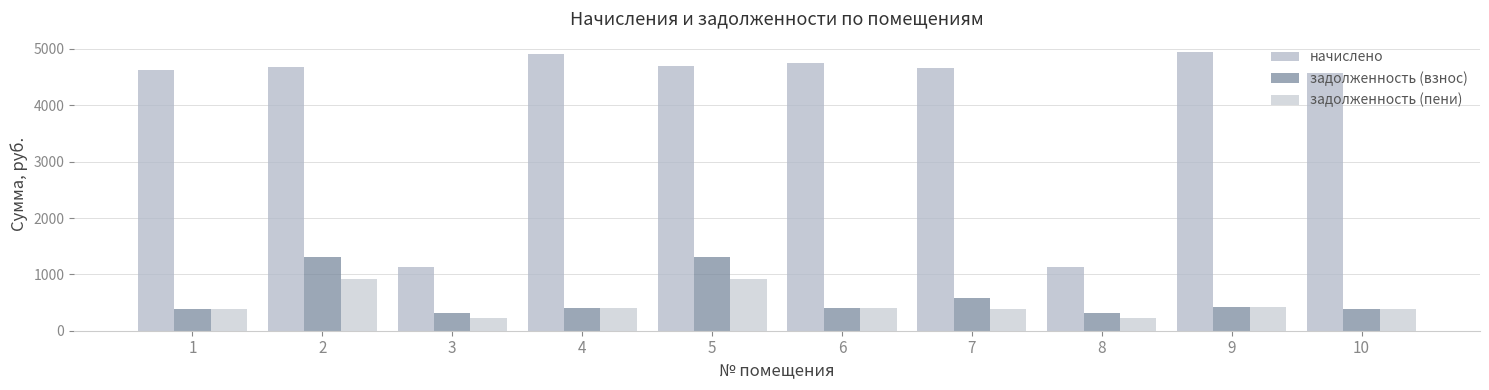

Reading left to right, what are all the values shown in this chart?

начислено: 1=4629.4	2=4678.6	3=1132.7	4=4912.4	5=4703.2	6=4752.5	7=4666.2	8=1132.7	9=4949.4	10=4567.8
задолженность (взнос): 1=385.8	2=1304.2	3=315.8	4=409.4	5=1311.1	6=396.0	7=577.7	8=315.8	9=412.4	10=380.6
задолженность (пени): 1=385.8	2=914.3	3=221.4	4=409.4	5=919.1	6=396.0	7=388.9	8=221.4	9=412.4	10=380.6